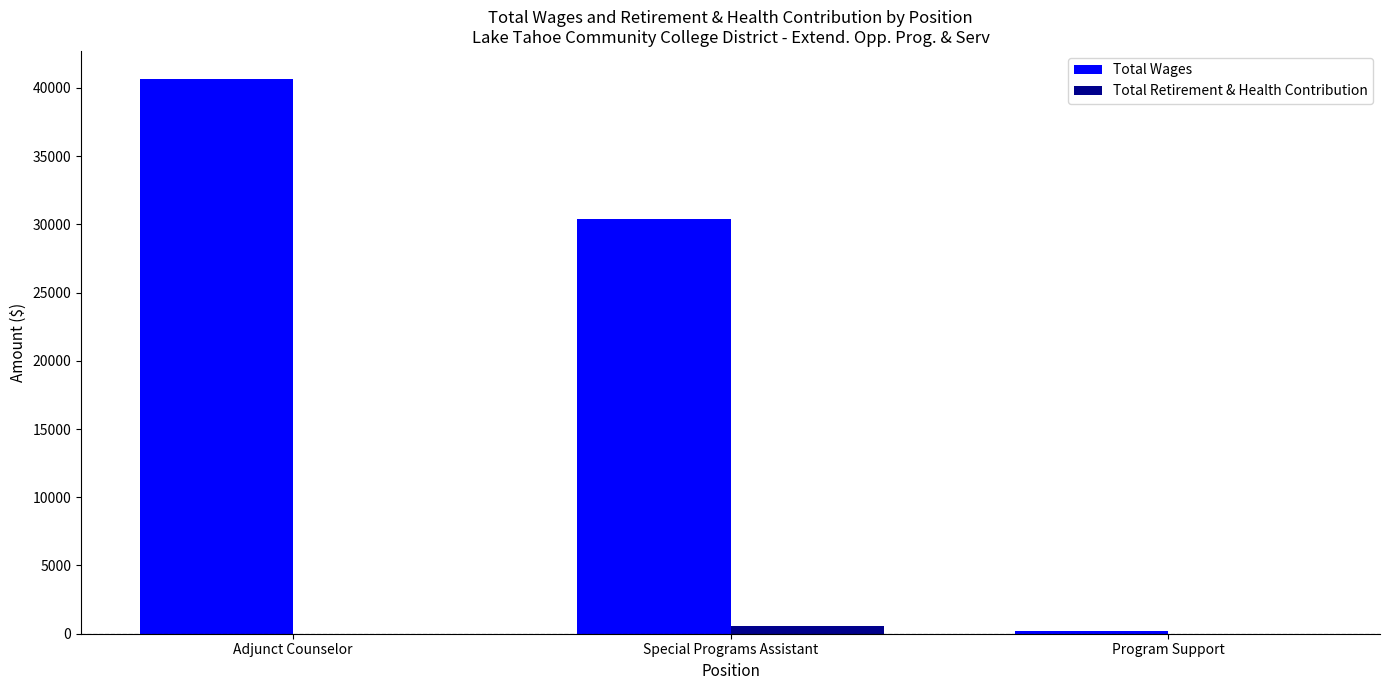

Read the Total Retirement & Health Contribution value at Special Programs Assistant.

600